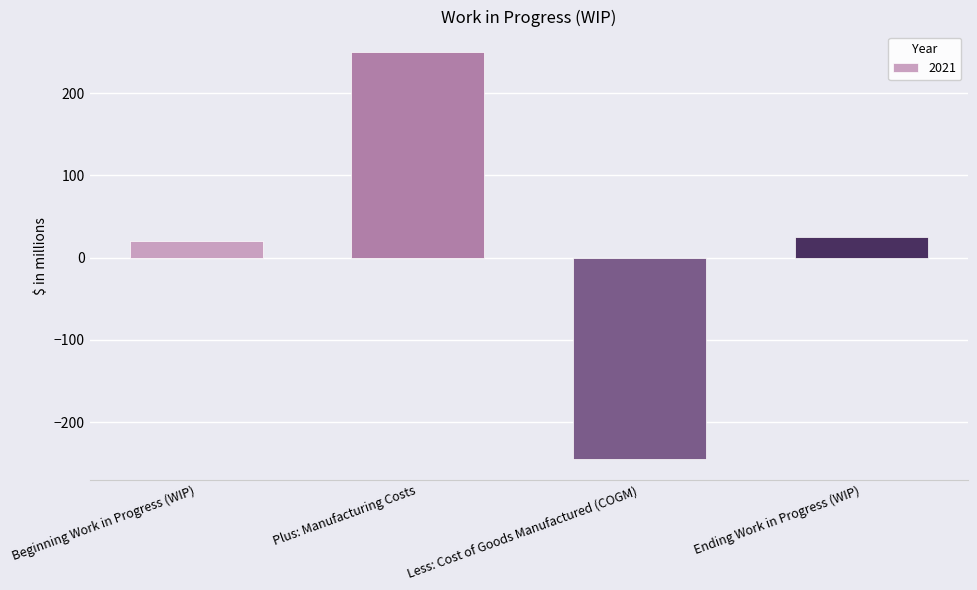

True or false: the data shows 342 at Plus: Manufacturing Costs.

False